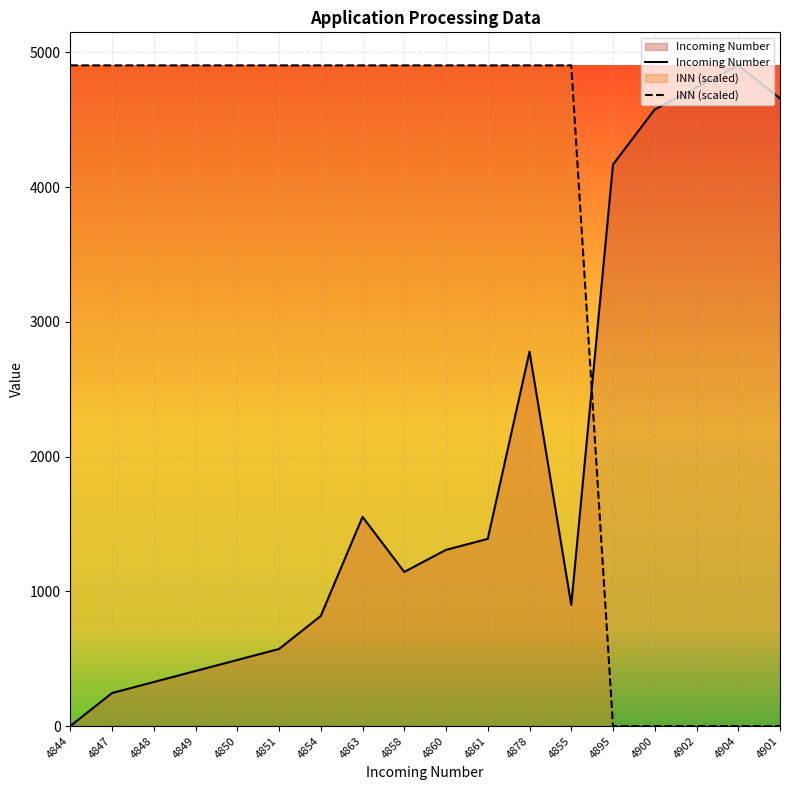

What is the label of the 18th point from the right?

4844